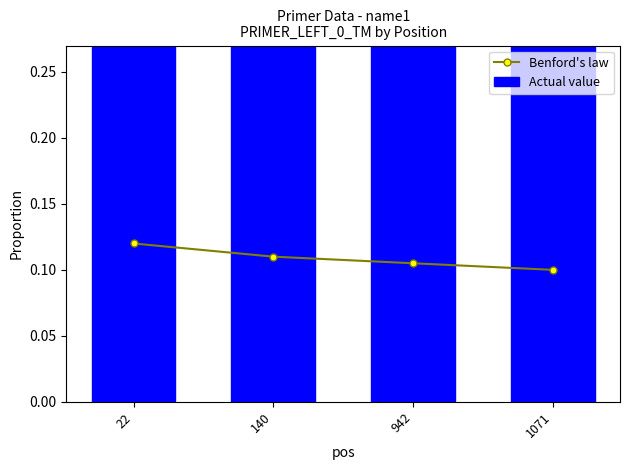

Which label corresponds to the smallest value in the chart?

1071